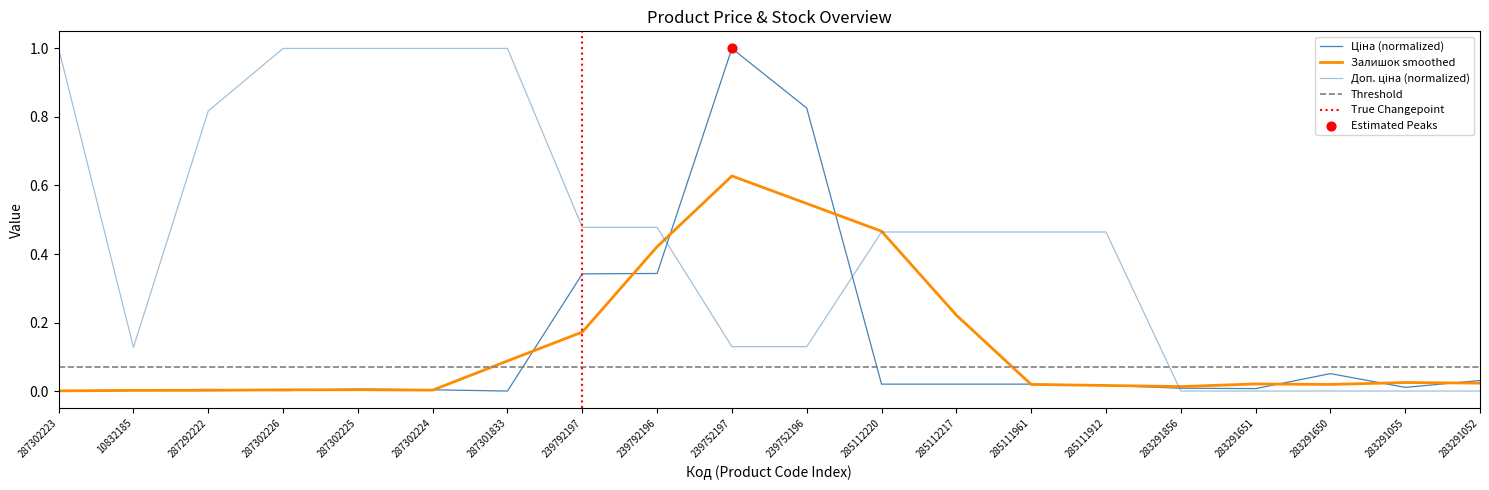

Which series reaches the maximum Y coordinate?

Доп. ціна